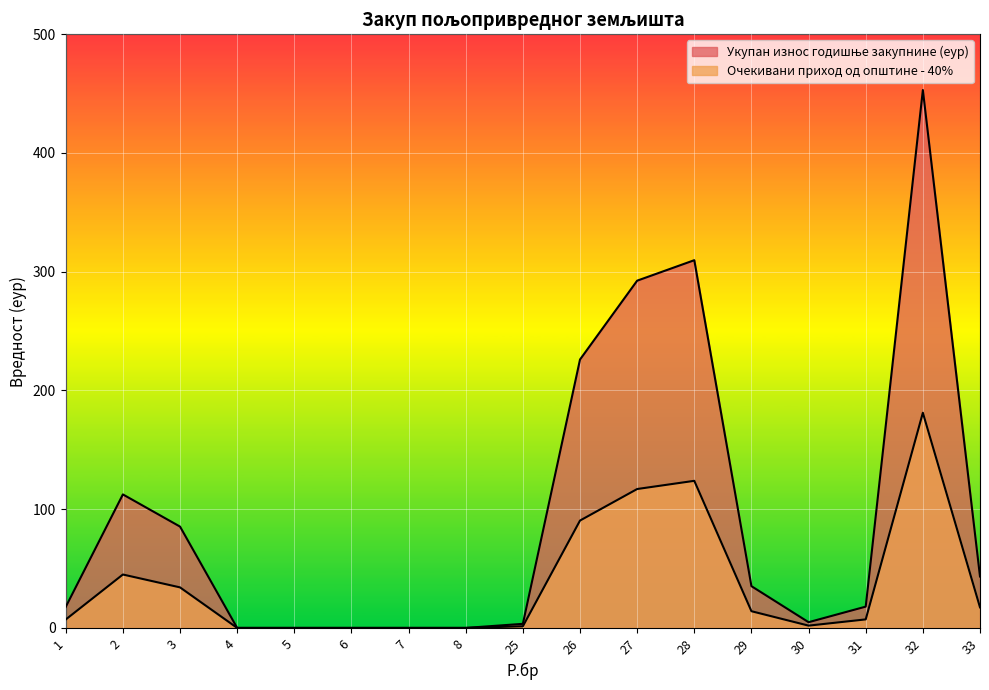

Reading right to left, list all the values displayed in this chart.

Укупан износ годишње закупнине (еур): 33=43.3	32=453.0	31=17.9	30=4.8	29=35.2	28=309.7	27=292.4	26=226.1	25=3.4	8=0.0	7=0.0	6=0.0	5=0.0	4=0.0	3=85.3	2=112.4	1=17.7
Очекивани приход од општине - 40%: 33=17.3	32=181.2	31=7.2	30=1.9	29=14.1	28=123.9	27=117.0	26=90.4	25=1.4	8=0.0	7=0.0	6=0.0	5=0.0	4=0.0	3=34.1	2=45.0	1=7.1